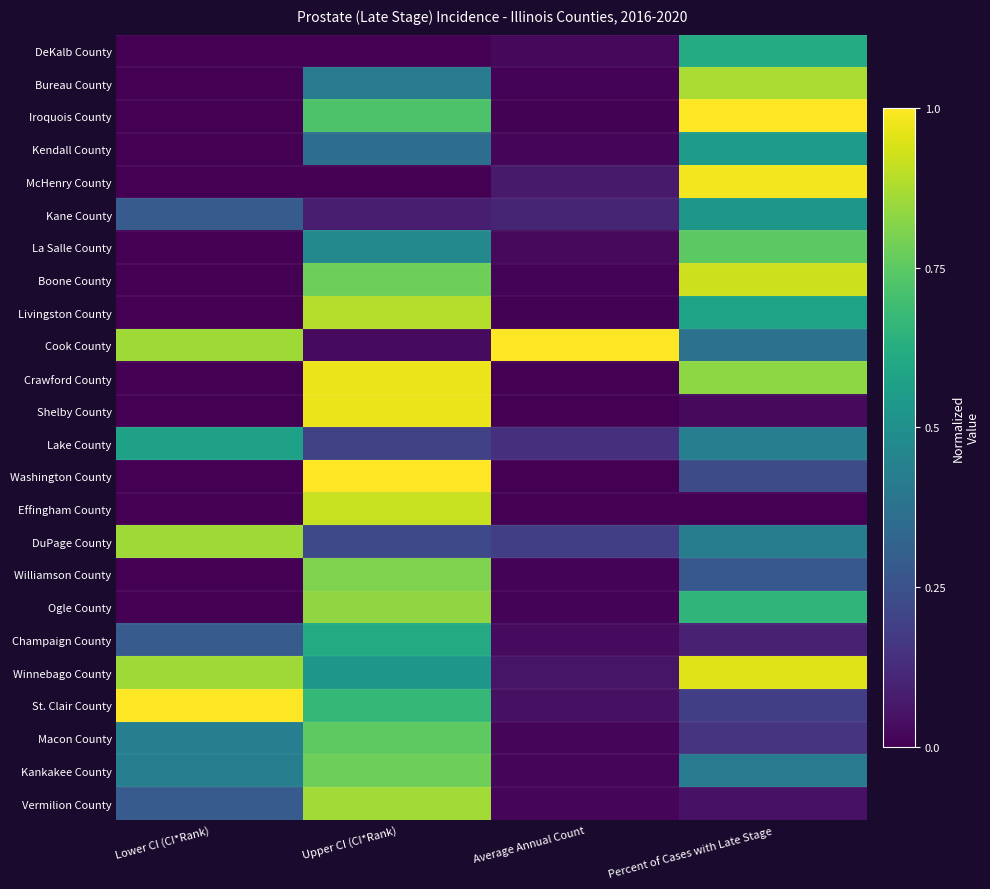

Reading left to right, transcribe all the data shown in this chart.

DeKalb County: Lower CI (CI*Rank)=0.0	Upper CI (CI*Rank)=0.0	Average Annual Count=0.0	Percent of Cases with Late Stage=0.6
Bureau County: Lower CI (CI*Rank)=0.0	Upper CI (CI*Rank)=0.4	Average Annual Count=0.0	Percent of Cases with Late Stage=0.9
Iroquois County: Lower CI (CI*Rank)=0.0	Upper CI (CI*Rank)=0.7	Average Annual Count=0.0	Percent of Cases with Late Stage=1.0
Kendall County: Lower CI (CI*Rank)=0.0	Upper CI (CI*Rank)=0.4	Average Annual Count=0.0	Percent of Cases with Late Stage=0.5
McHenry County: Lower CI (CI*Rank)=0.0	Upper CI (CI*Rank)=0.0	Average Annual Count=0.1	Percent of Cases with Late Stage=1.0
Kane County: Lower CI (CI*Rank)=0.3	Upper CI (CI*Rank)=0.1	Average Annual Count=0.1	Percent of Cases with Late Stage=0.5
La Salle County: Lower CI (CI*Rank)=0.0	Upper CI (CI*Rank)=0.5	Average Annual Count=0.0	Percent of Cases with Late Stage=0.7
Boone County: Lower CI (CI*Rank)=0.0	Upper CI (CI*Rank)=0.8	Average Annual Count=0.0	Percent of Cases with Late Stage=0.9
Livingston County: Lower CI (CI*Rank)=0.0	Upper CI (CI*Rank)=0.9	Average Annual Count=0.0	Percent of Cases with Late Stage=0.6
Cook County: Lower CI (CI*Rank)=0.9	Upper CI (CI*Rank)=0.0	Average Annual Count=1.0	Percent of Cases with Late Stage=0.4
Crawford County: Lower CI (CI*Rank)=0.0	Upper CI (CI*Rank)=1.0	Average Annual Count=0.0	Percent of Cases with Late Stage=0.8
Shelby County: Lower CI (CI*Rank)=0.0	Upper CI (CI*Rank)=1.0	Average Annual Count=0.0	Percent of Cases with Late Stage=0.0
Lake County: Lower CI (CI*Rank)=0.6	Upper CI (CI*Rank)=0.2	Average Annual Count=0.1	Percent of Cases with Late Stage=0.4
Washington County: Lower CI (CI*Rank)=0.0	Upper CI (CI*Rank)=1.0	Average Annual Count=0.0	Percent of Cases with Late Stage=0.2
Effingham County: Lower CI (CI*Rank)=0.0	Upper CI (CI*Rank)=0.9	Average Annual Count=0.0	Percent of Cases with Late Stage=0.0
DuPage County: Lower CI (CI*Rank)=0.9	Upper CI (CI*Rank)=0.2	Average Annual Count=0.2	Percent of Cases with Late Stage=0.4
Williamson County: Lower CI (CI*Rank)=0.0	Upper CI (CI*Rank)=0.8	Average Annual Count=0.0	Percent of Cases with Late Stage=0.3
Ogle County: Lower CI (CI*Rank)=0.0	Upper CI (CI*Rank)=0.8	Average Annual Count=0.0	Percent of Cases with Late Stage=0.7
Champaign County: Lower CI (CI*Rank)=0.3	Upper CI (CI*Rank)=0.6	Average Annual Count=0.0	Percent of Cases with Late Stage=0.1
Winnebago County: Lower CI (CI*Rank)=0.9	Upper CI (CI*Rank)=0.5	Average Annual Count=0.1	Percent of Cases with Late Stage=0.9
St. Clair County: Lower CI (CI*Rank)=1.0	Upper CI (CI*Rank)=0.7	Average Annual Count=0.0	Percent of Cases with Late Stage=0.2
Macon County: Lower CI (CI*Rank)=0.4	Upper CI (CI*Rank)=0.8	Average Annual Count=0.0	Percent of Cases with Late Stage=0.2
Kankakee County: Lower CI (CI*Rank)=0.4	Upper CI (CI*Rank)=0.8	Average Annual Count=0.0	Percent of Cases with Late Stage=0.4
Vermilion County: Lower CI (CI*Rank)=0.3	Upper CI (CI*Rank)=0.9	Average Annual Count=0.0	Percent of Cases with Late Stage=0.1